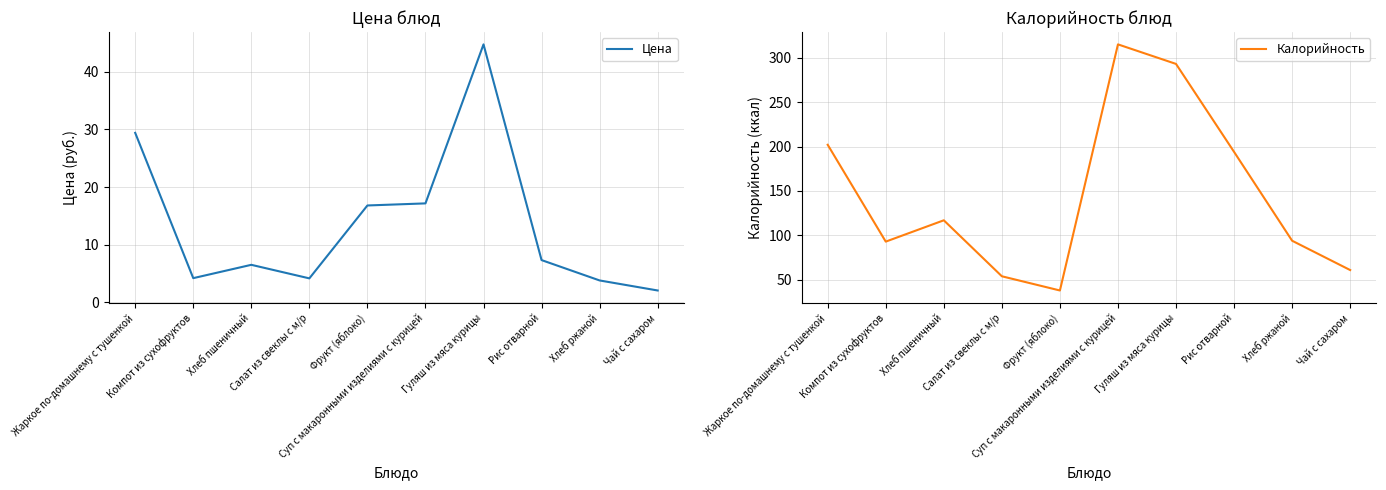

Is the value of Калорийность at Суп с макаронными изделиями с курицей greater than the value of Цена at Хлеб пшеничный?

Yes